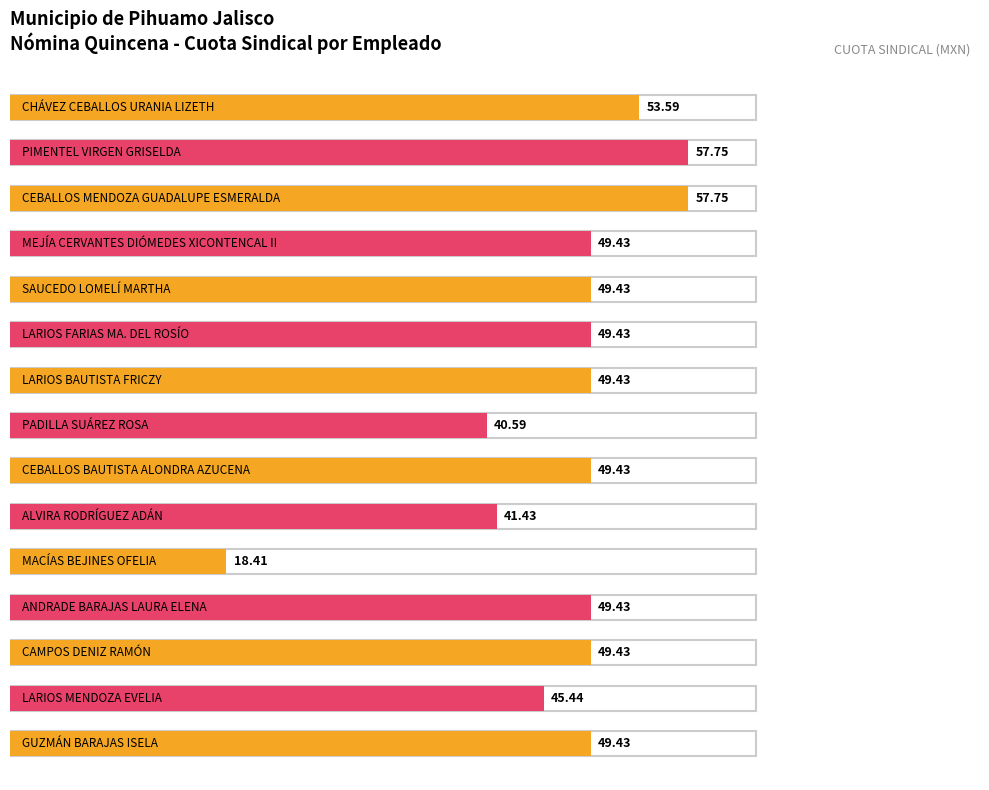

What position from the right is 4?

11